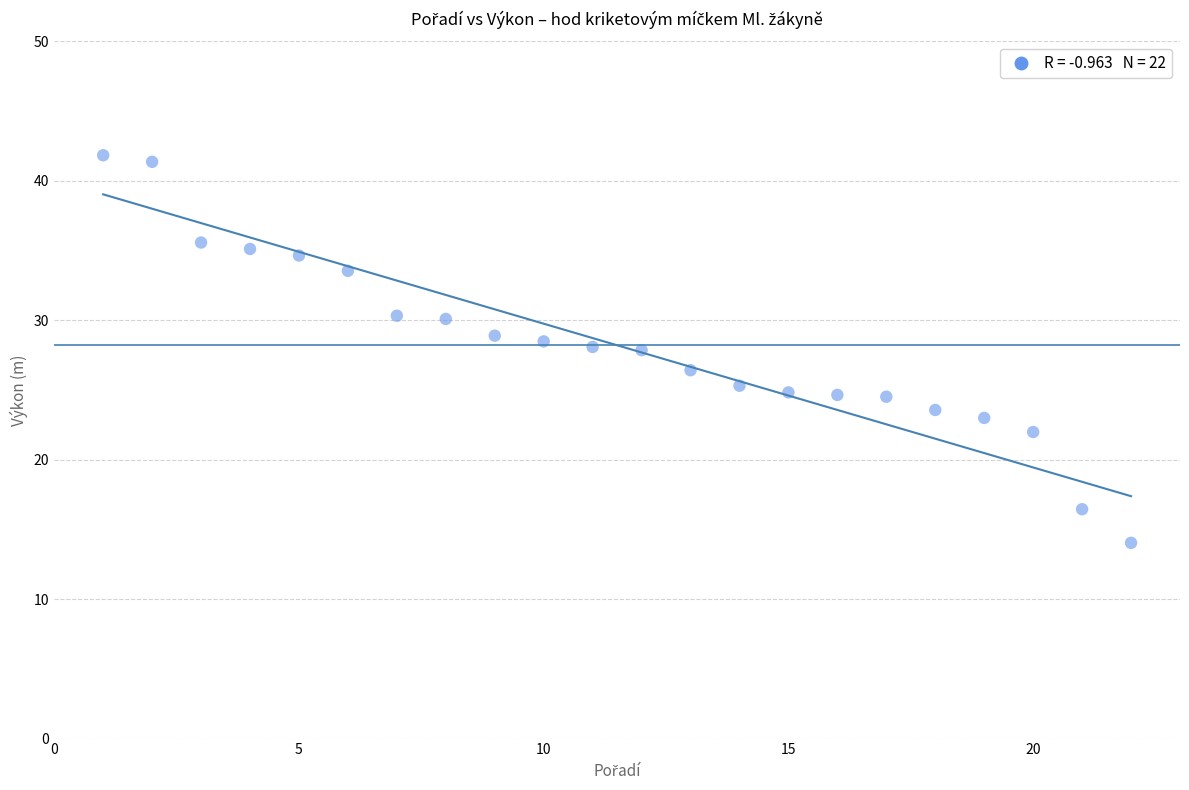

What is the range of X values (max minus min)?

21.0